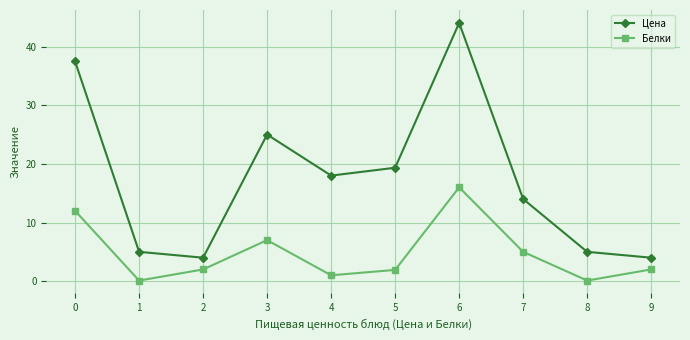

True or false: Цена and Белки intersect in this chart.

False